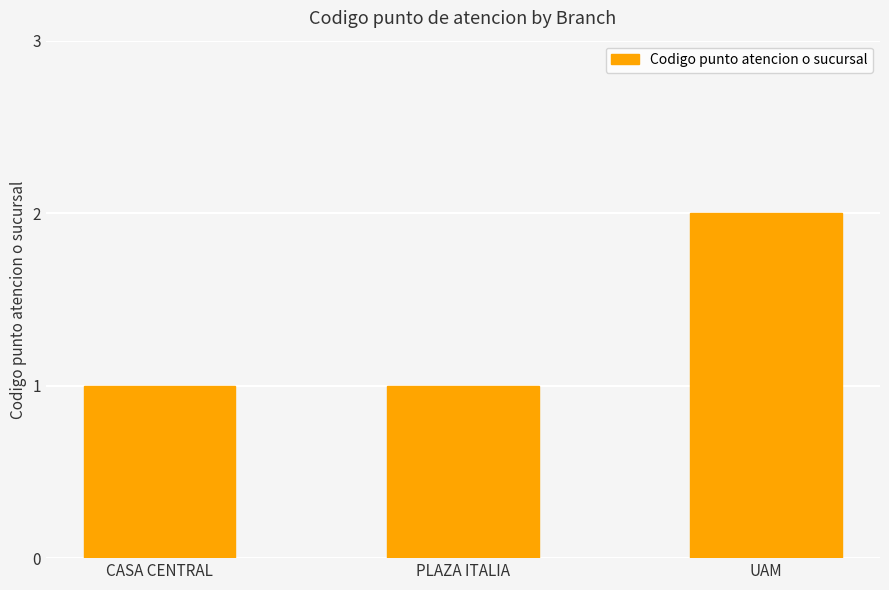

What is the change in value from CASA CENTRAL to UAM?

+1